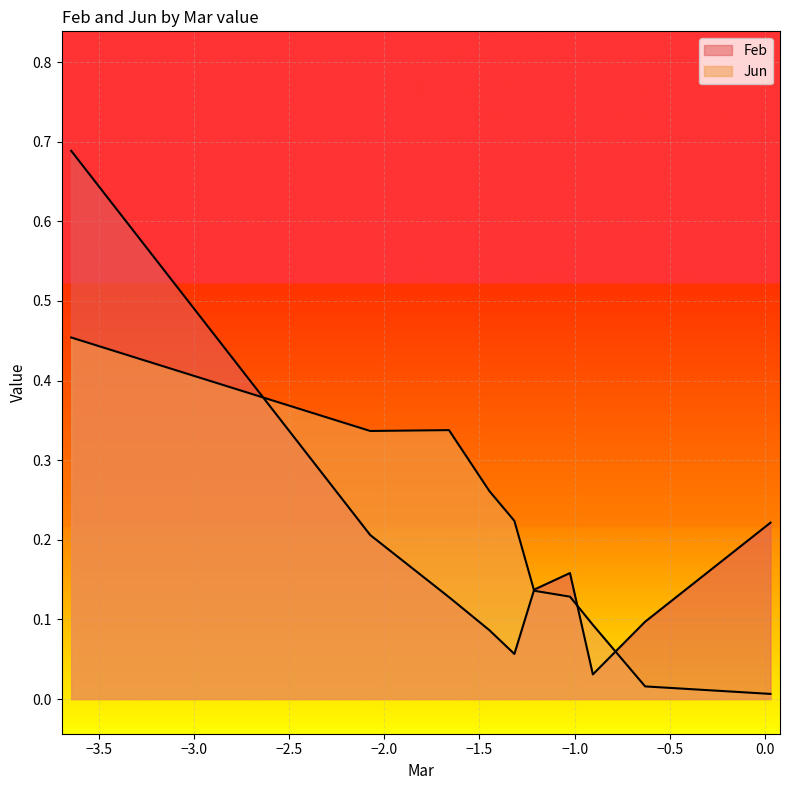

Which series has the largest total across all categories?

Jun